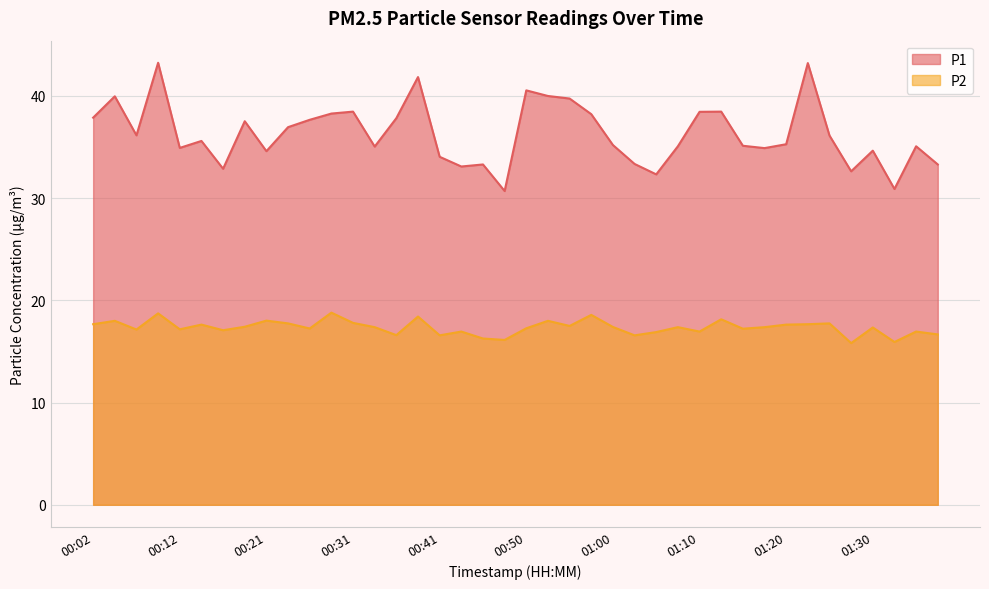

Where does the P2 series first go above 17?

00:02